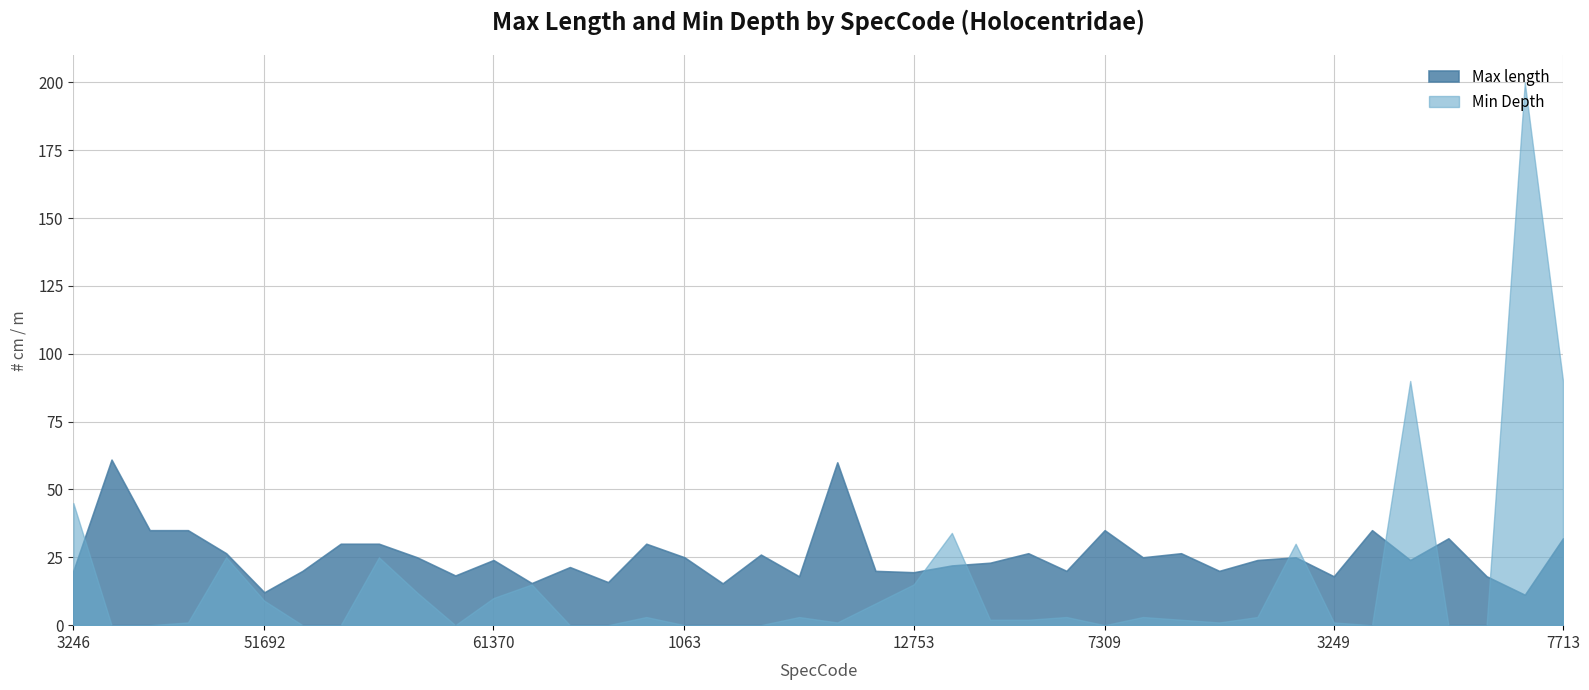

How many values in the Max length series are below 24?

18